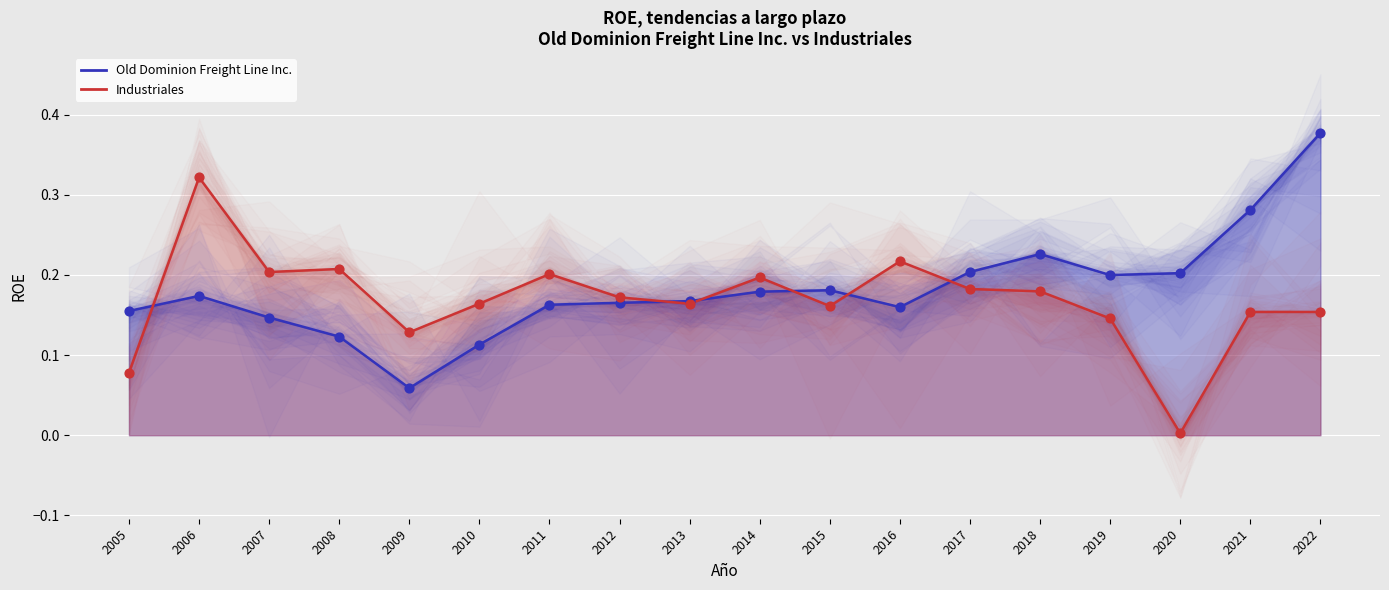

At how many categories does at least one series exceed 0?

18